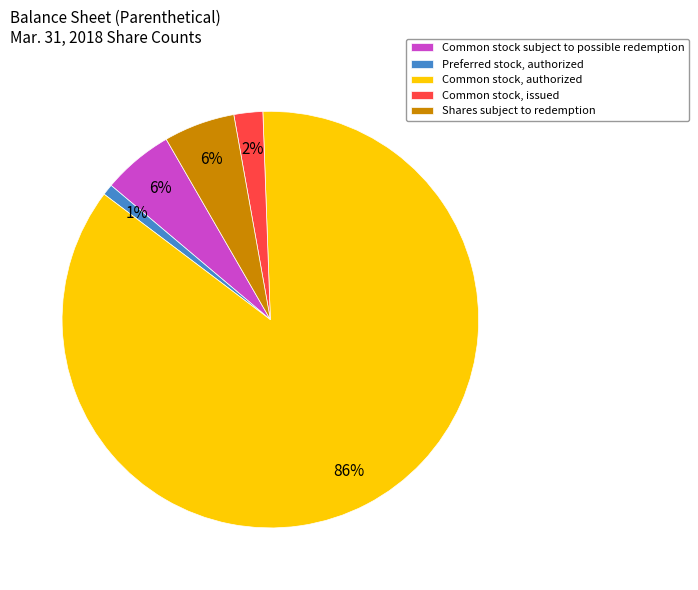

What is the largest slice in the pie chart?

Common stock, authorized